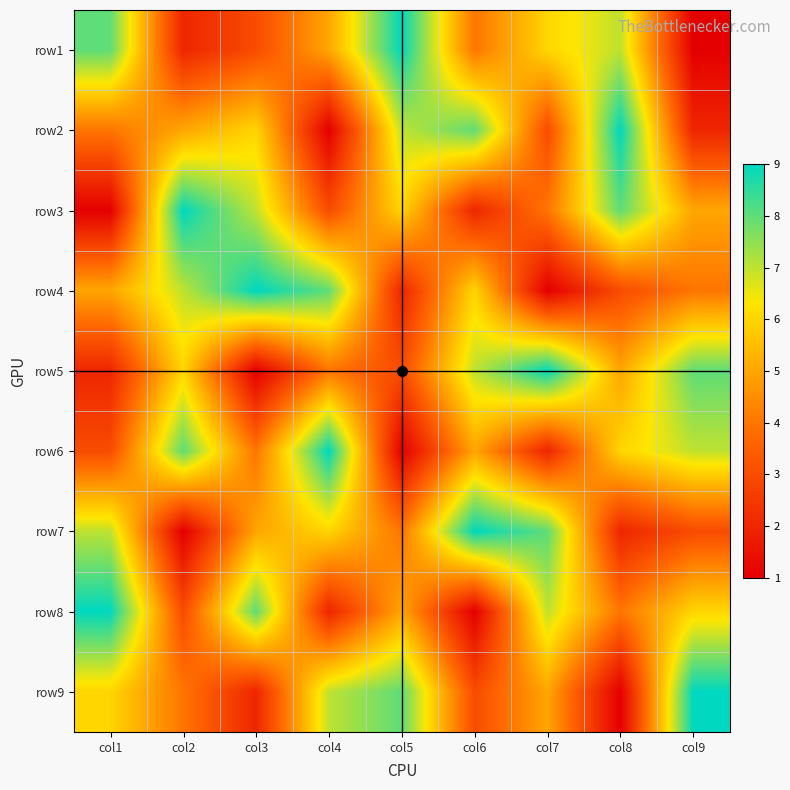

At which category is the sum across all series the highest?

col1